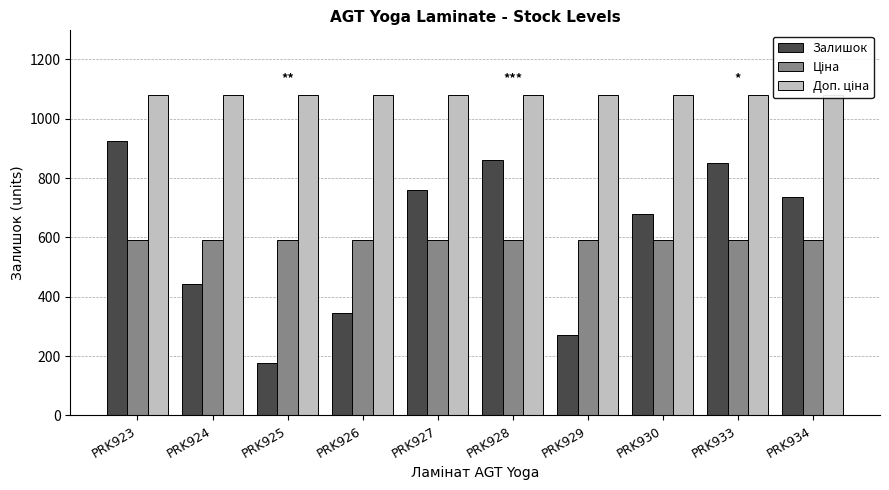

What is the average value of the Доп. ціна series?

1081.7